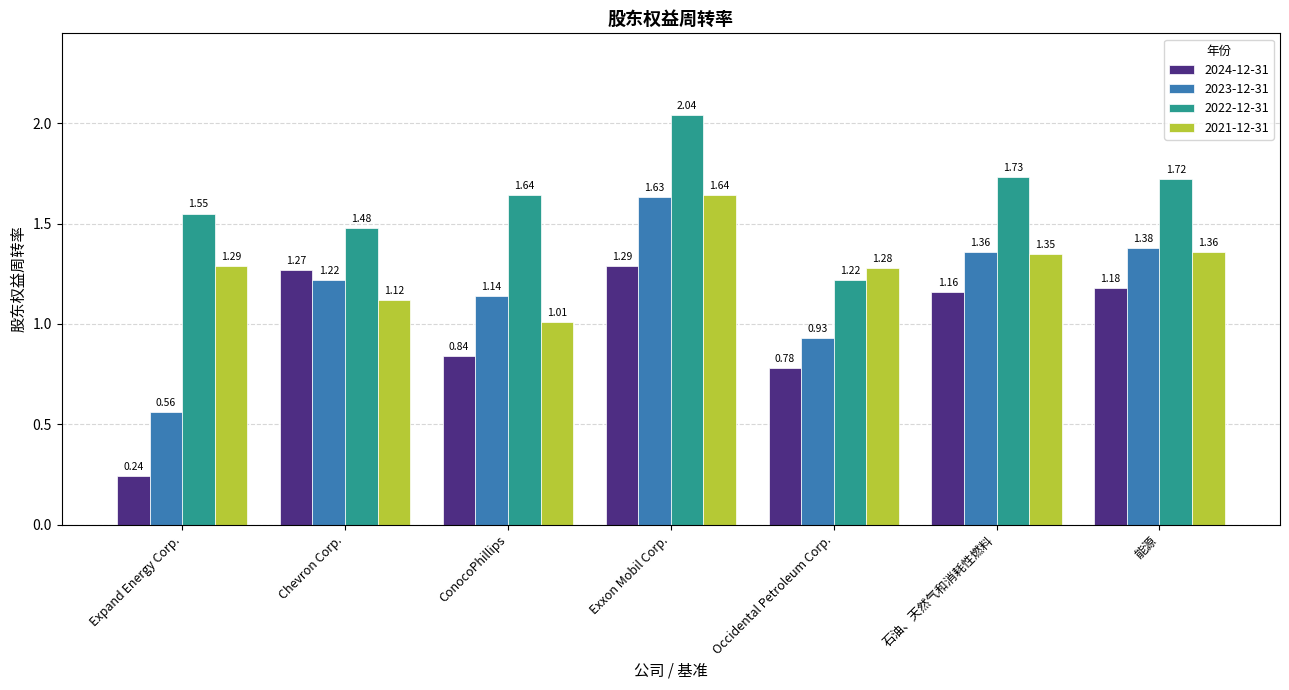

What is the sum of all 2024-12-31 values?

6.8